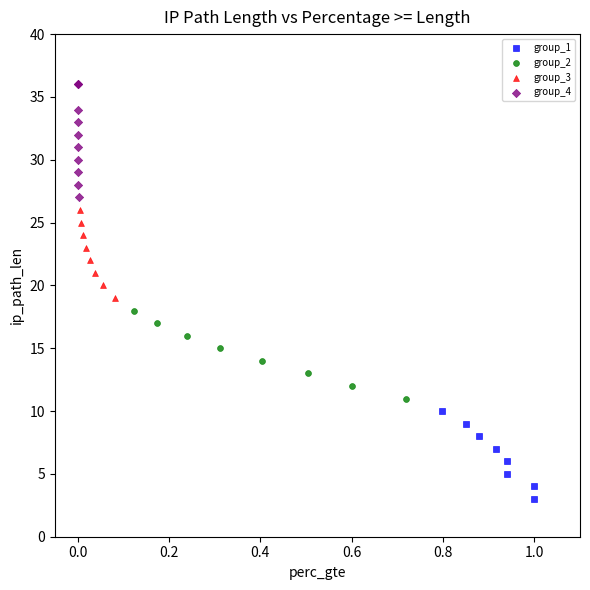

What are all the series names shown in the legend?

group_1, group_2, group_3, group_4